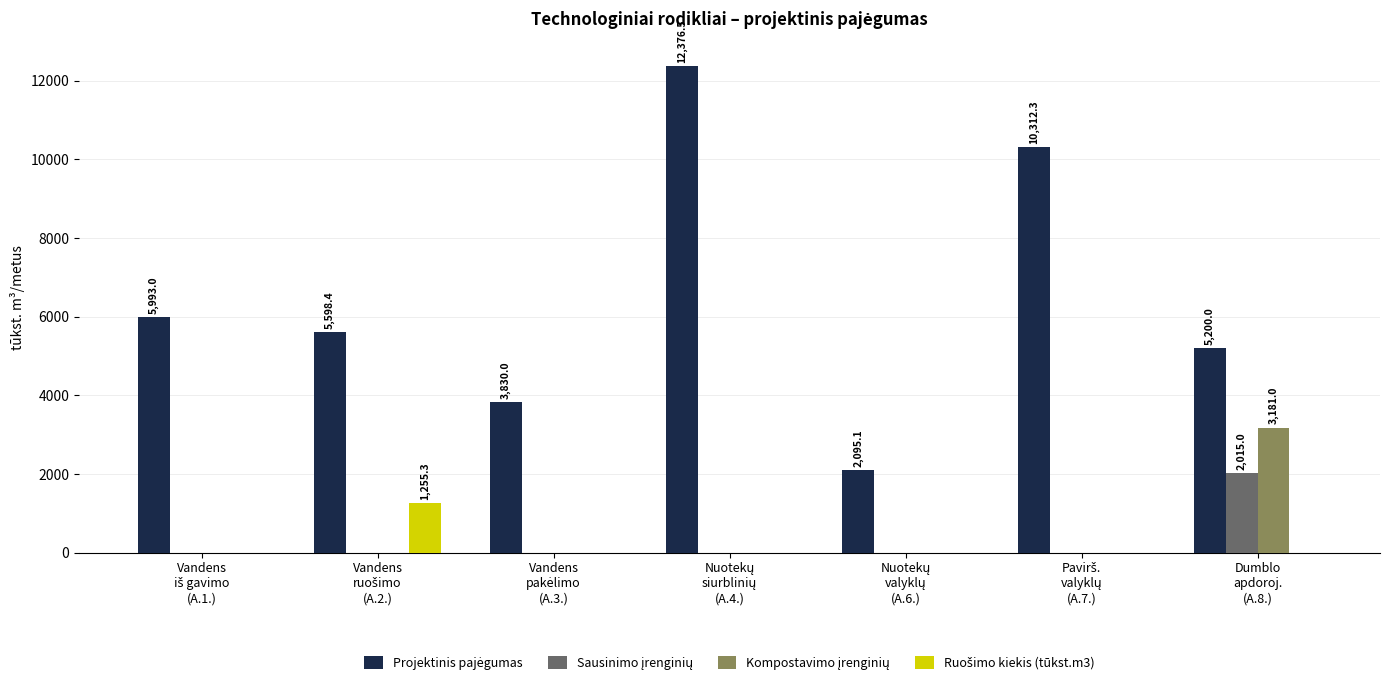

How many series are shown in this chart?

4